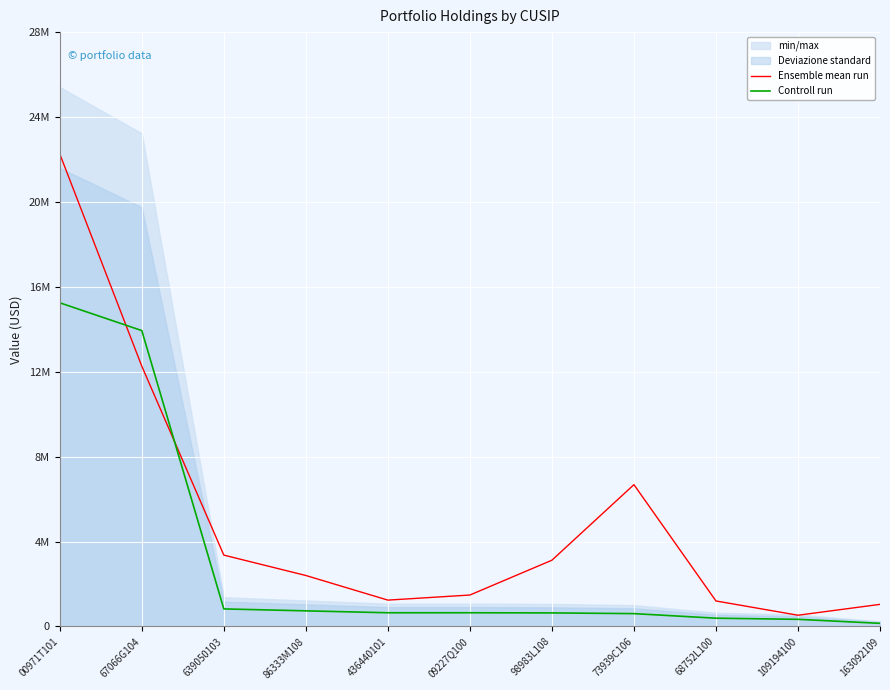

How many data points in Ensemble mean run are less than 2400000?

5